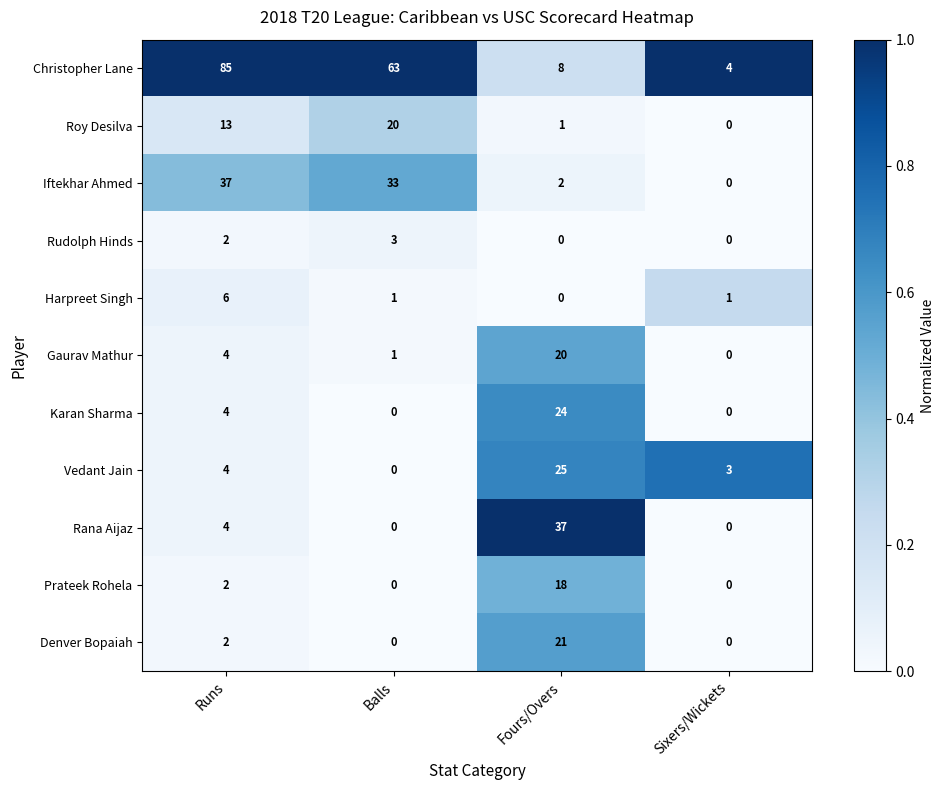

Which series changed the most between Balls and Fours/Overs?

Christopher Lane